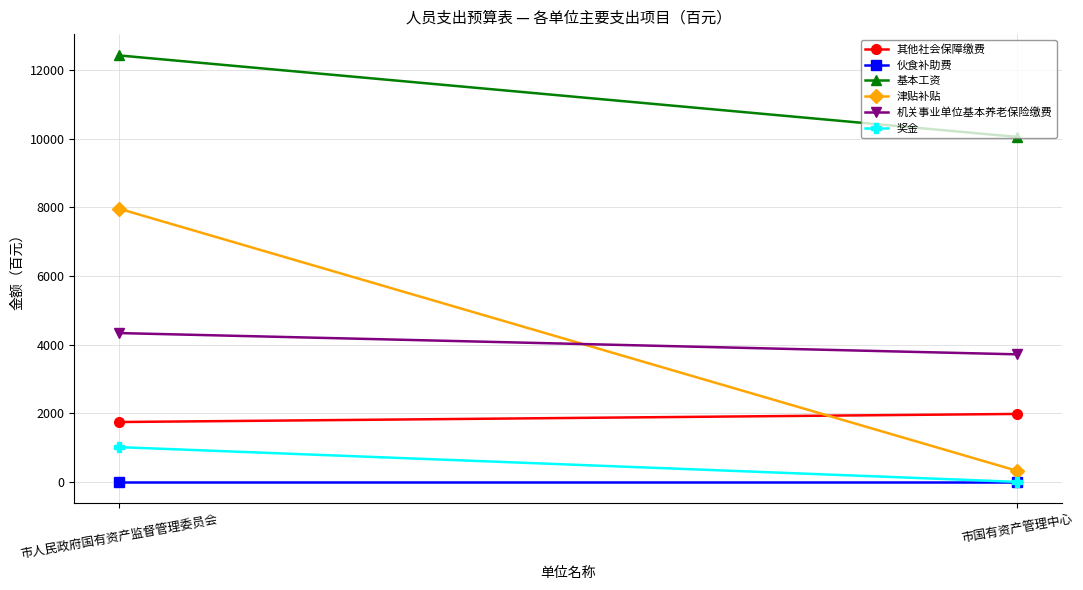

How many categories are shown in the chart?

2